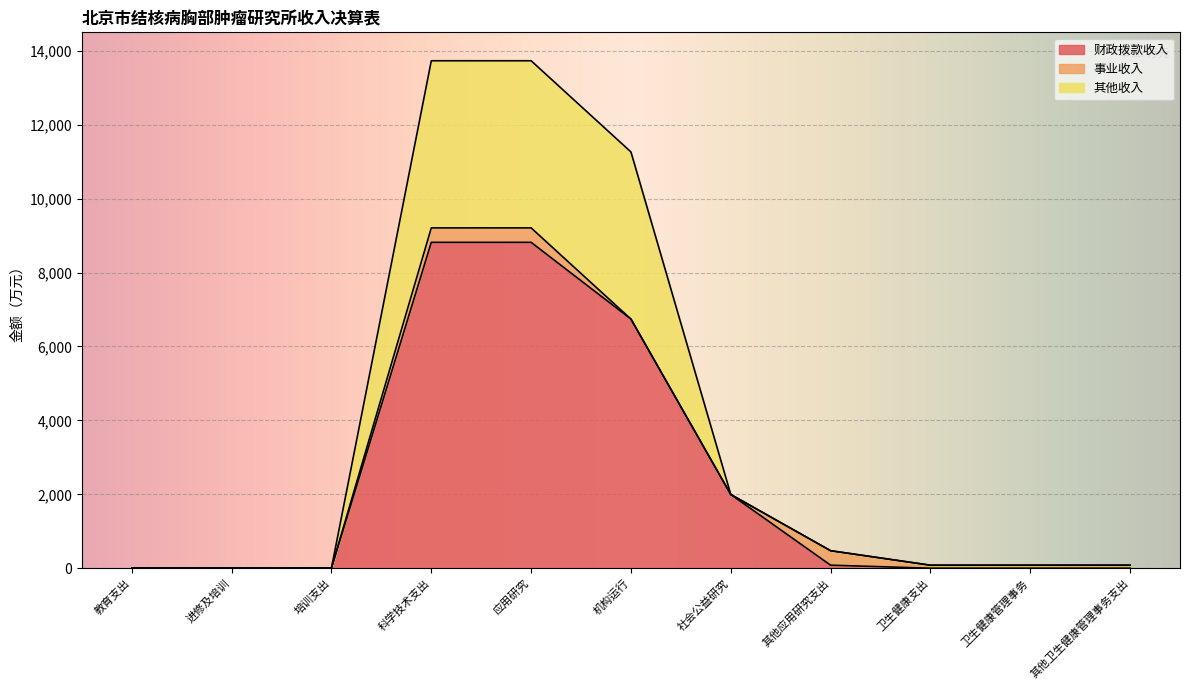

What is the greatest value displayed?

13731.0